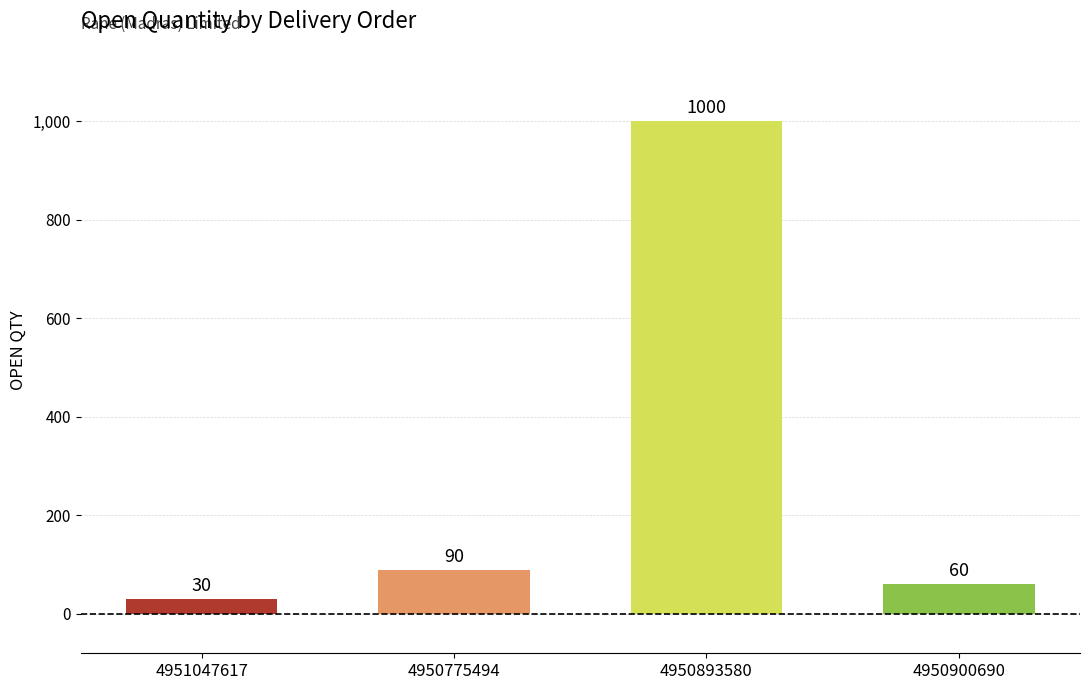

True or false: the data shows 90 at 4950775494.

True